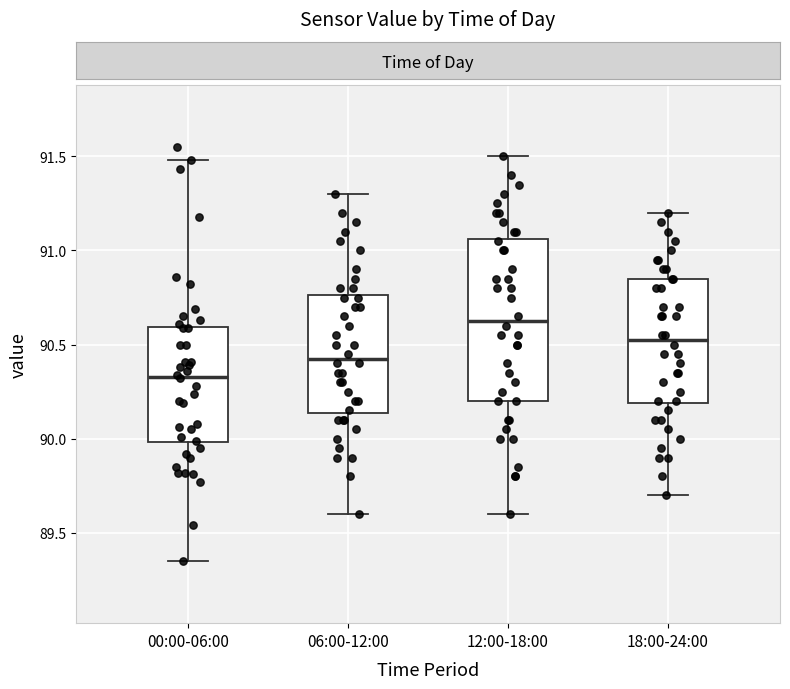

Where is the upper edge of the box for 06:00-12:00 on the y-axis? The values are not printed on the chart, so give them approximately, as read against the axis.

90.75